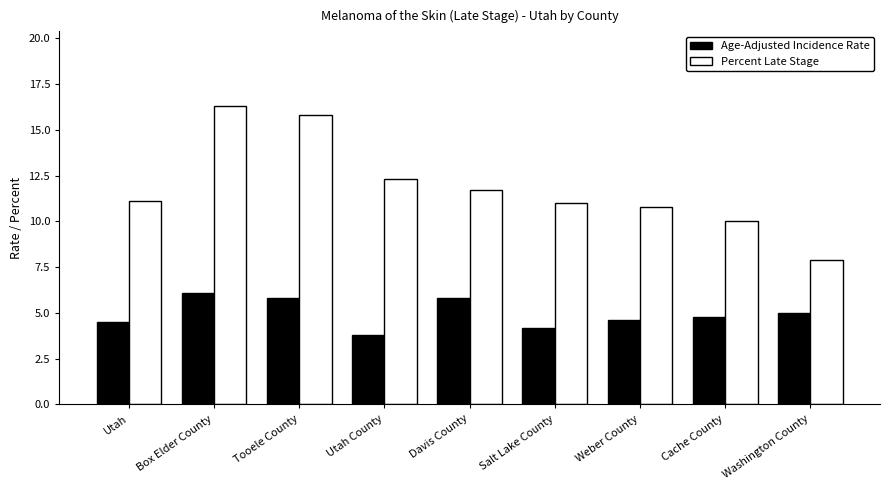

The value of Age-Adjusted Incidence Rate at Cache County is 8.5. True or false?

False